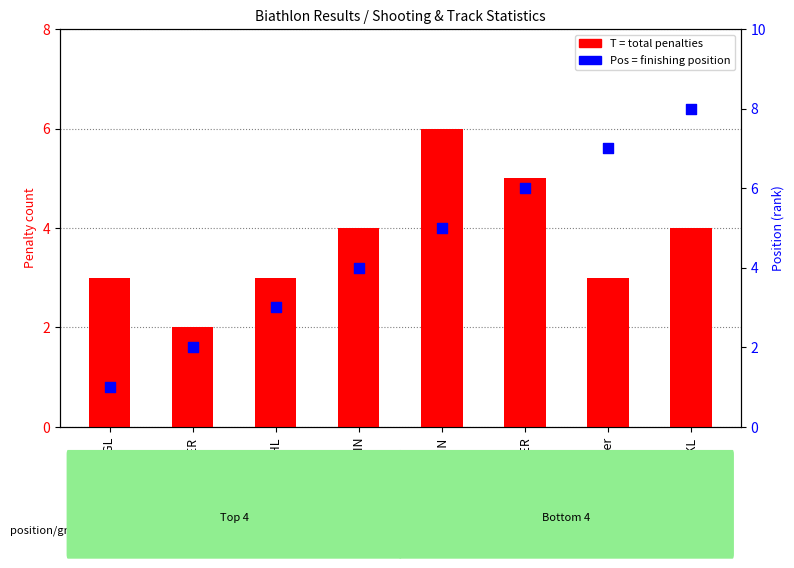

Which series has the largest total across all categories?

Pos (rank)